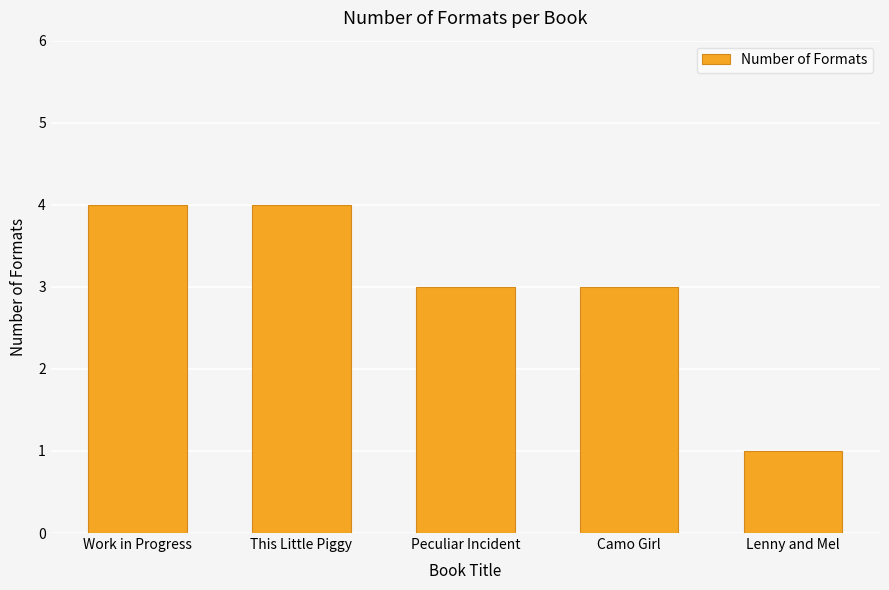

What is the difference between the maximum and minimum values?

3